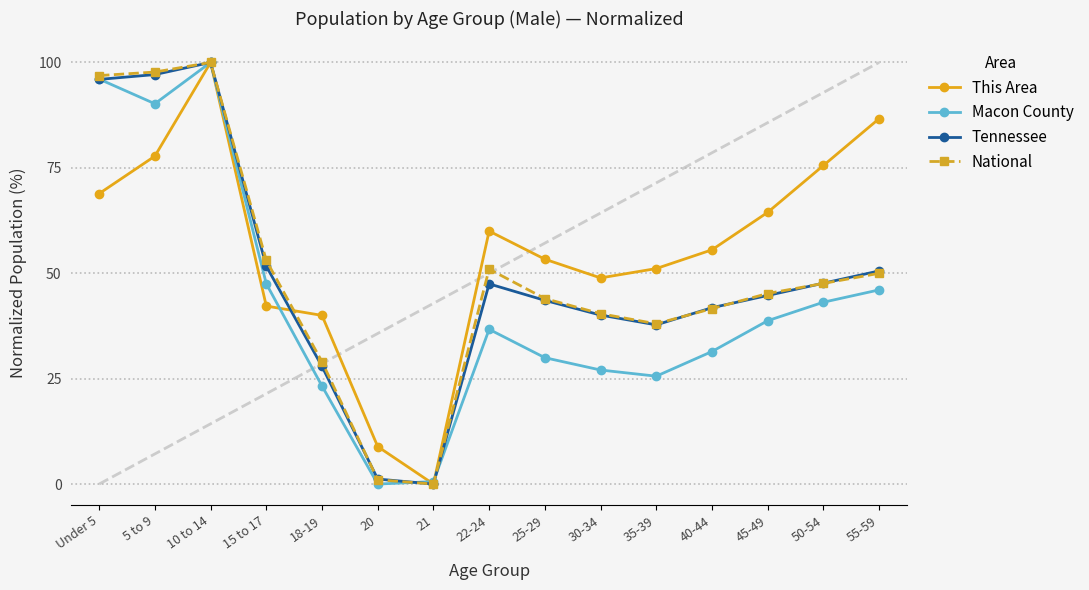

At which label is Macon County closest to 50?

15 to 17